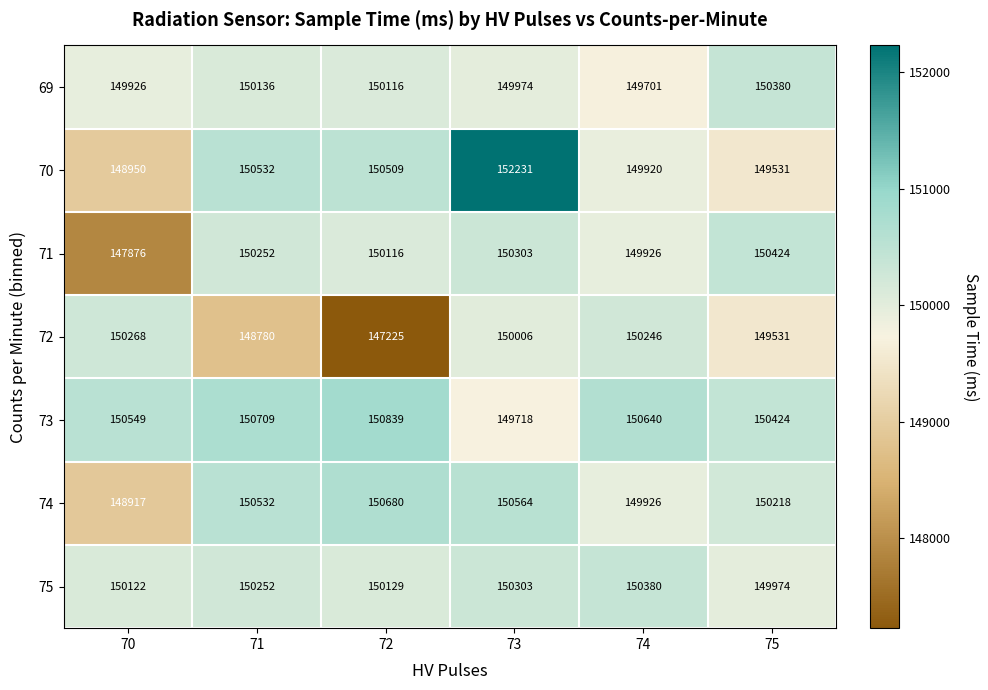

Which label corresponds to the largest value in the chart?

73